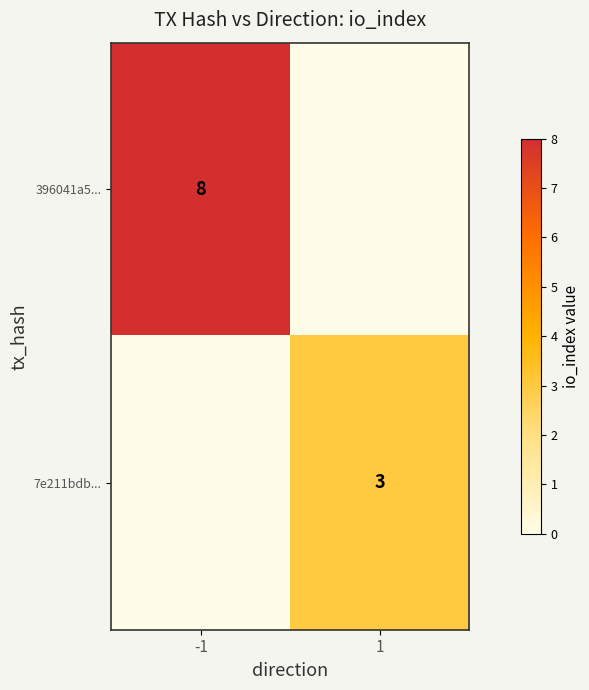

Is it true that 7e211bdb... equals 2 at 1?

False